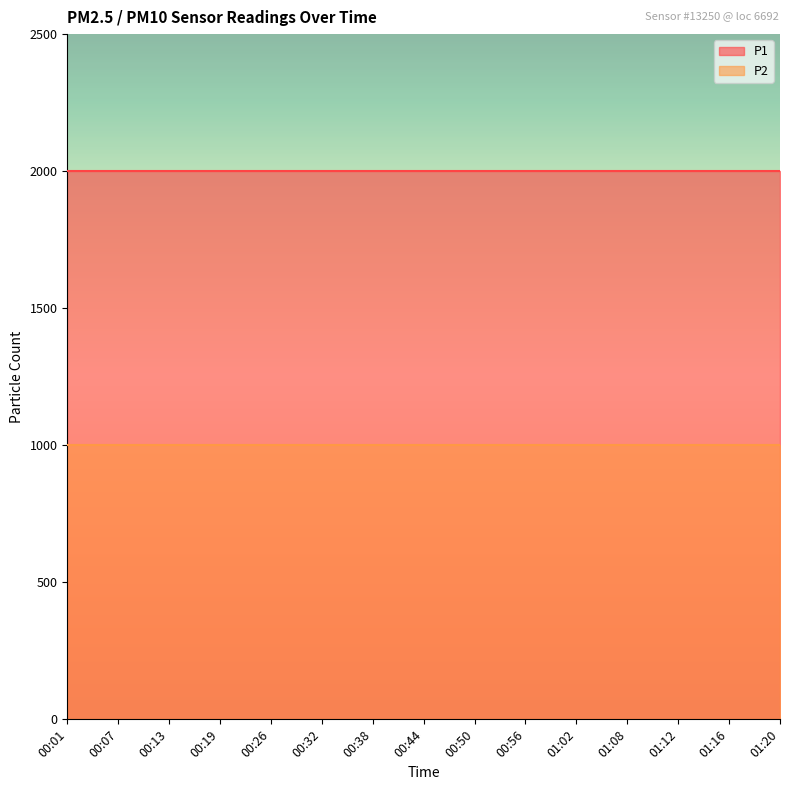

Is it true that P2 equals 244.7 at 00:26?

False